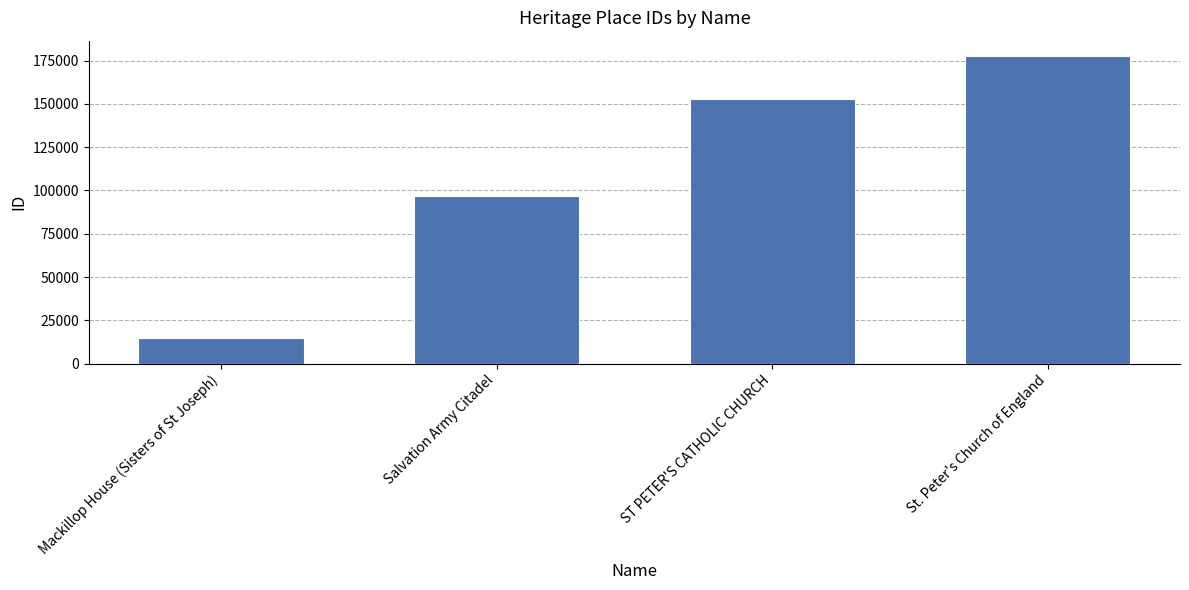

Rank the categories by value from highest to lowest.

St. Peter's Church of England, ST PETER'S CATHOLIC CHURCH, Salvation Army Citadel, Mackillop House (Sisters of St Joseph)